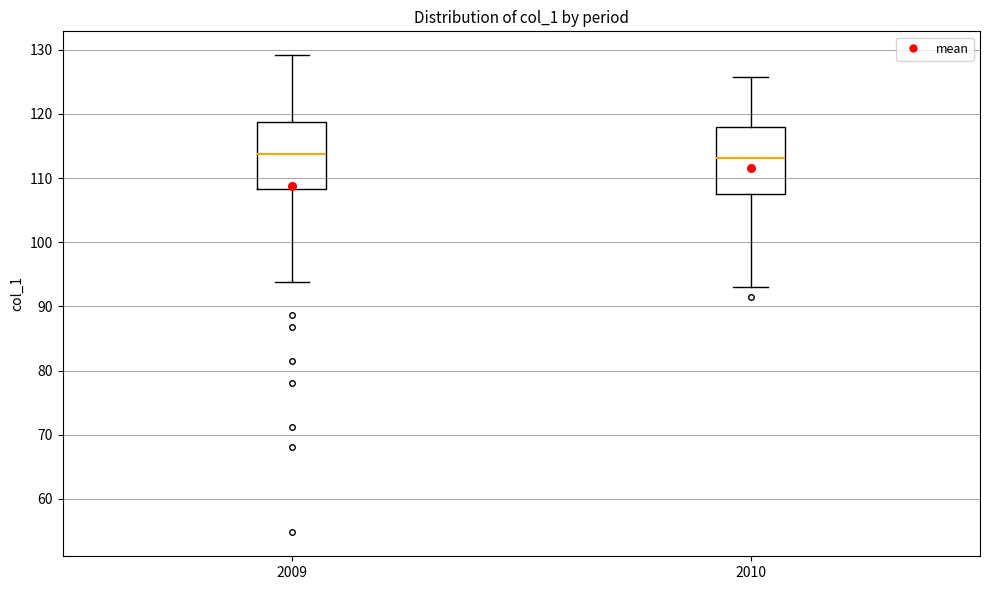

Where is the lower edge of the box at x = 2010 on the y-axis? The values are not printed on the chart, so give them approximately, as read against the axis.

108